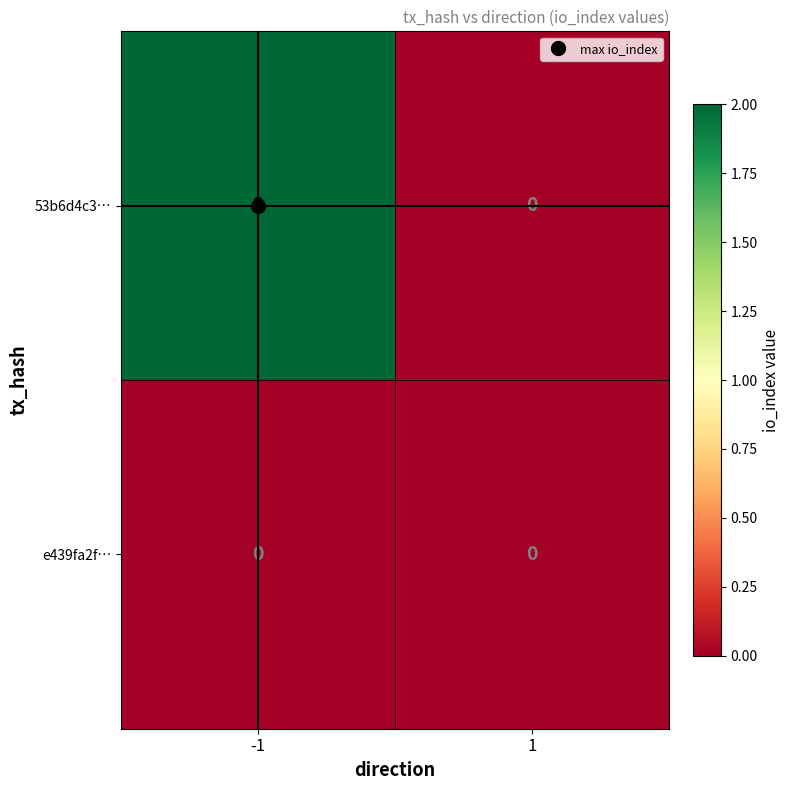

Which series has the largest total across all categories?

53b6d4c3…